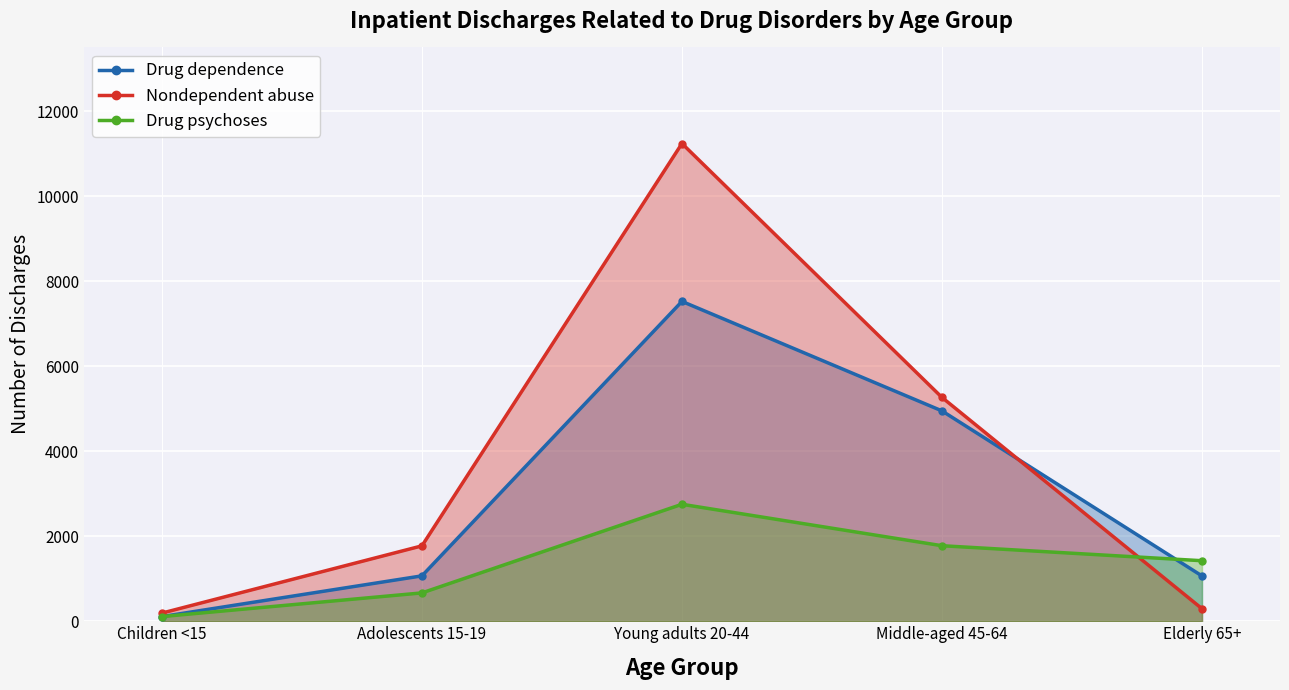

How many intersections are there between Nondependent abuse and Drug psychoses?

1